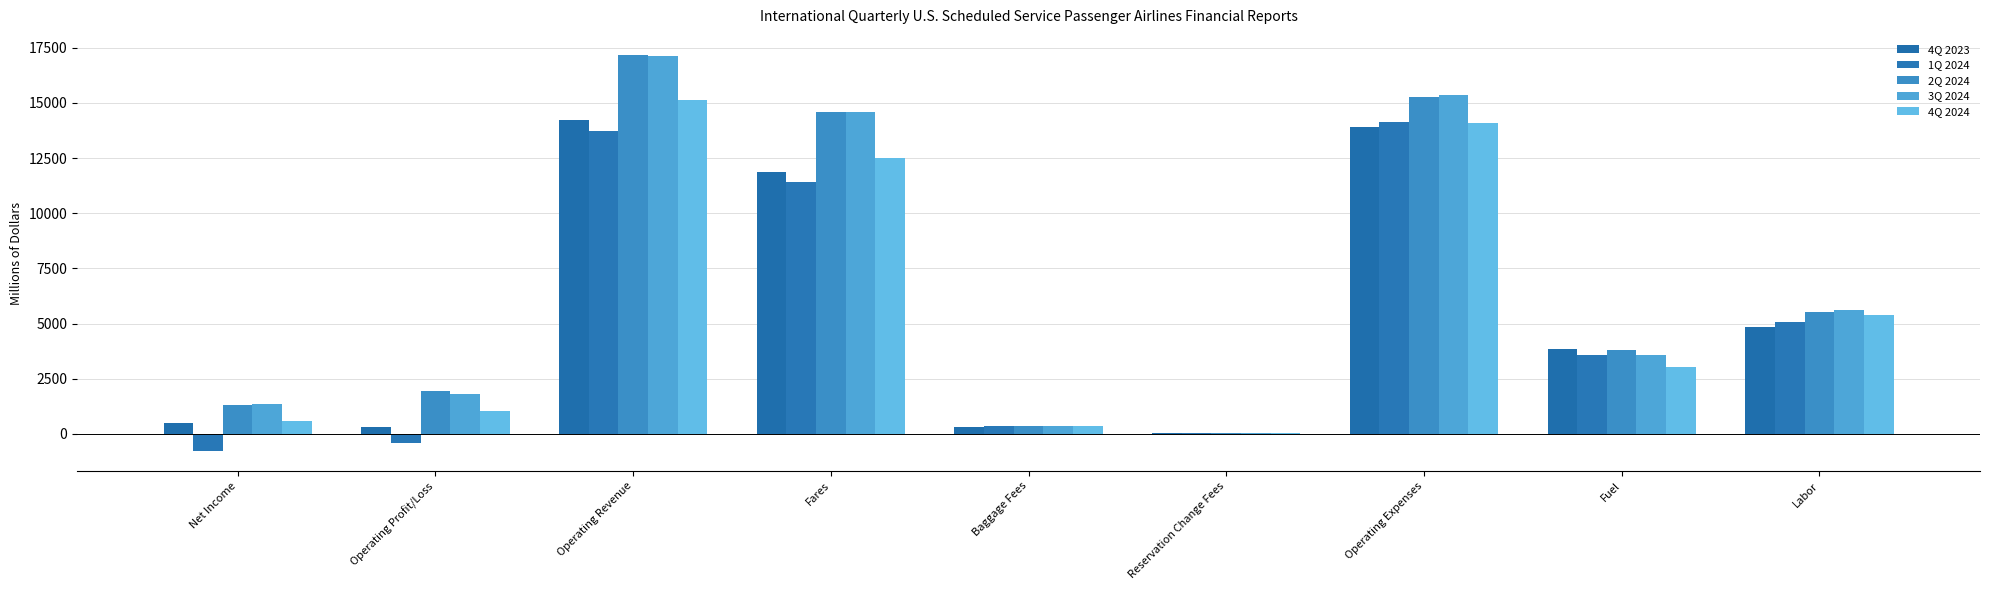

What is the minimum value shown in the chart?

-789.0